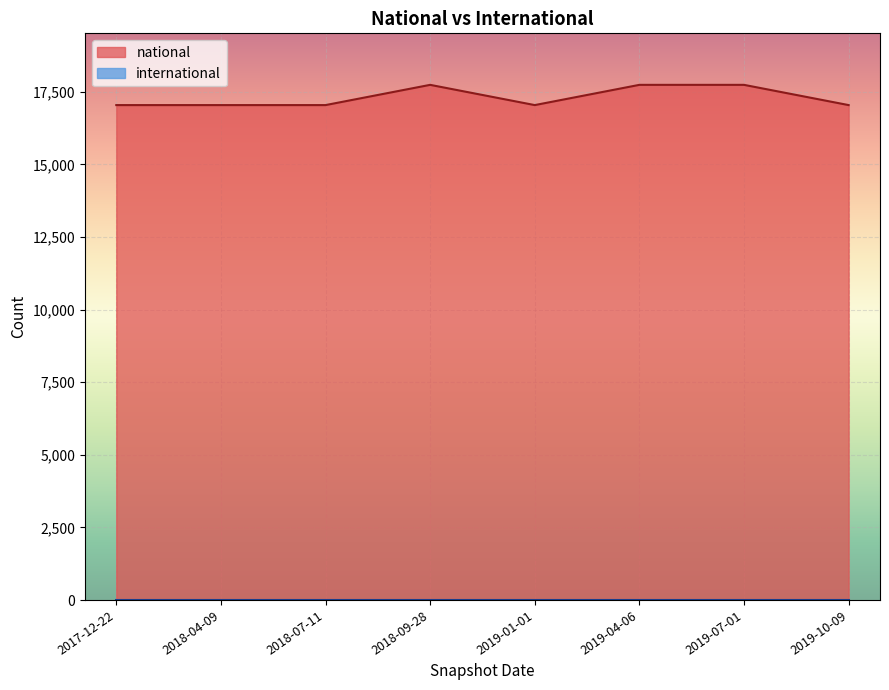

How many values exceed 17044?

3